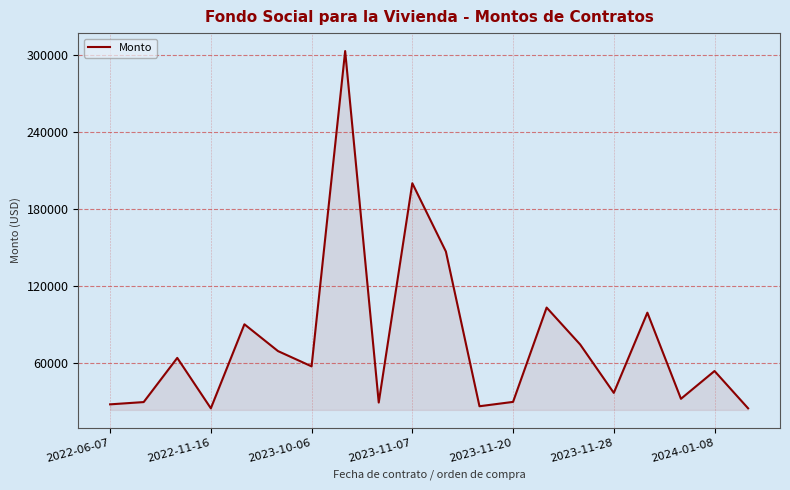

How many interior local peaks (higher than both neighbors) does the data have?

7